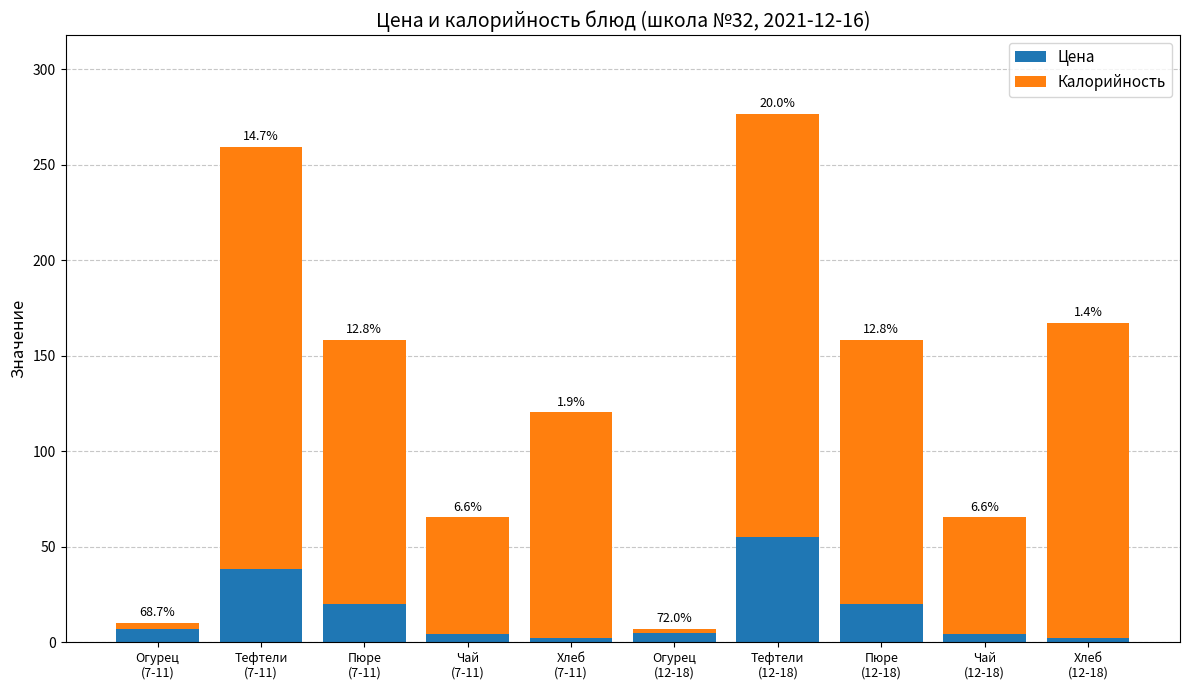

At how many categories does at least one series exceed 18?

8